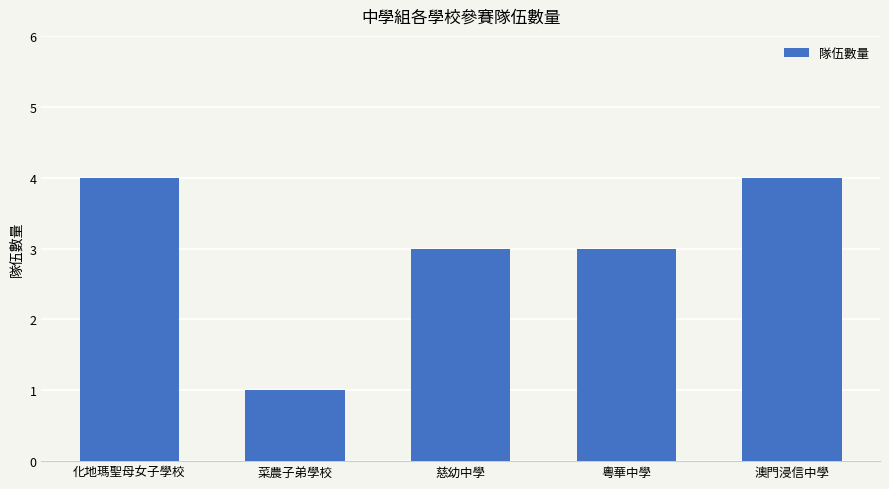

The value at 粵華中學 is 3. True or false?

True